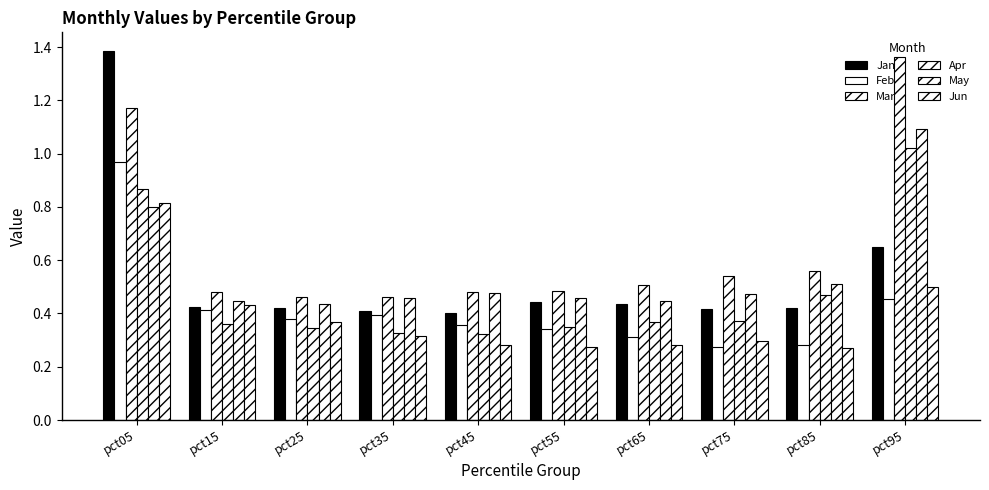

Are the bars horizontal?

No